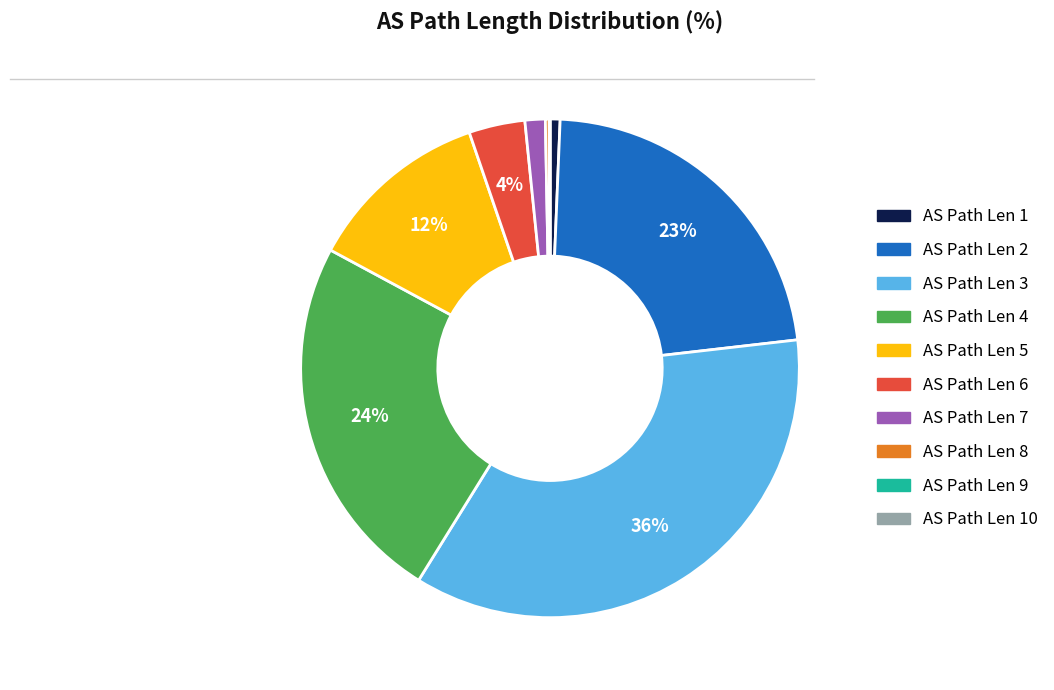

Does any single category account for the majority?

No